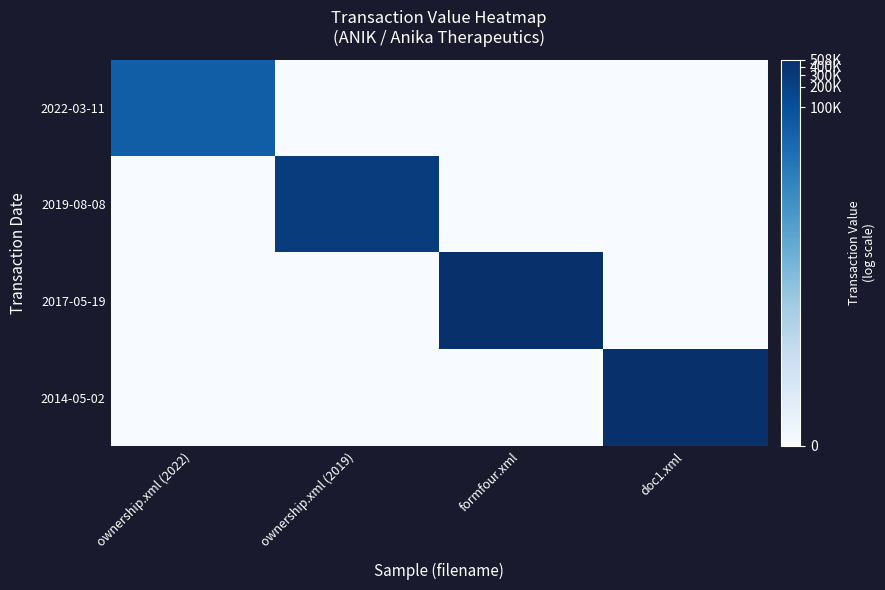

Which series has the widest spread of values?

2017-05-19